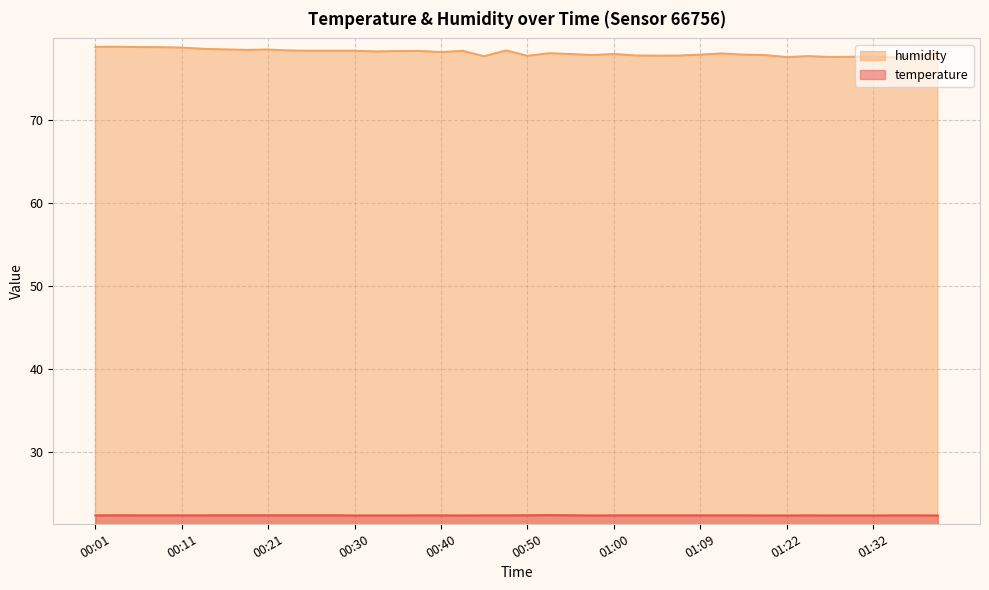

What is the smallest value displayed?

22.4